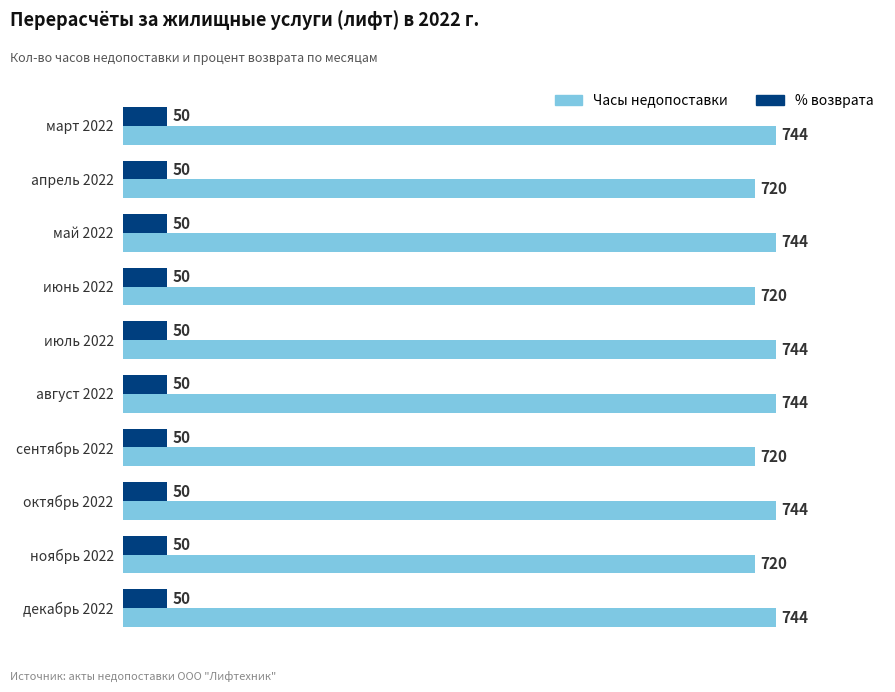

Which series has the largest range (max minus min)?

Часы недопоставки